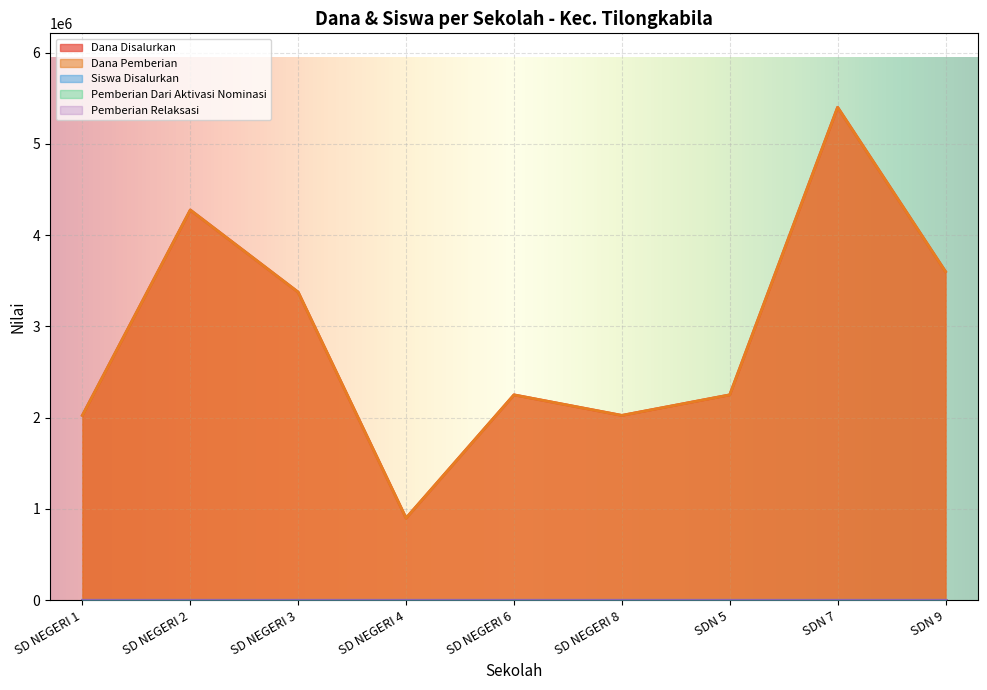

How many lines are shown in the chart?

5